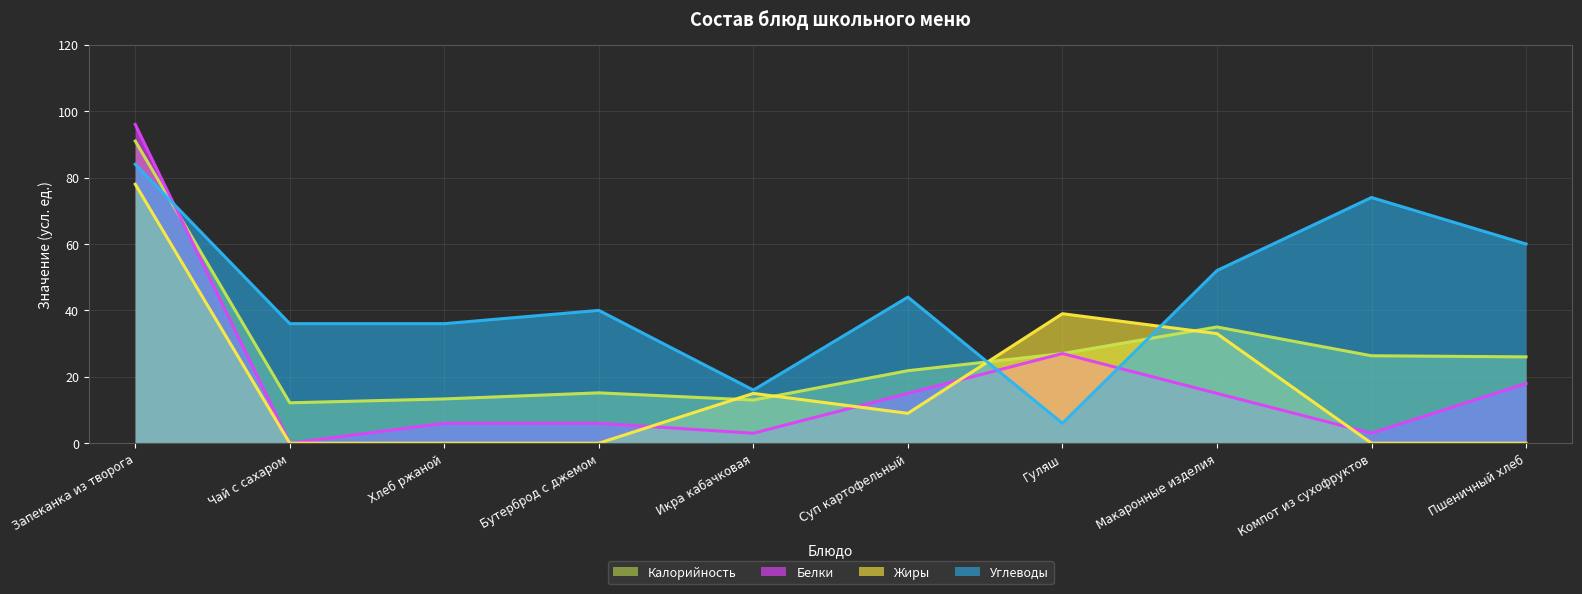

What is the difference between the highest and lowest values at Суп картофельный?

35.0